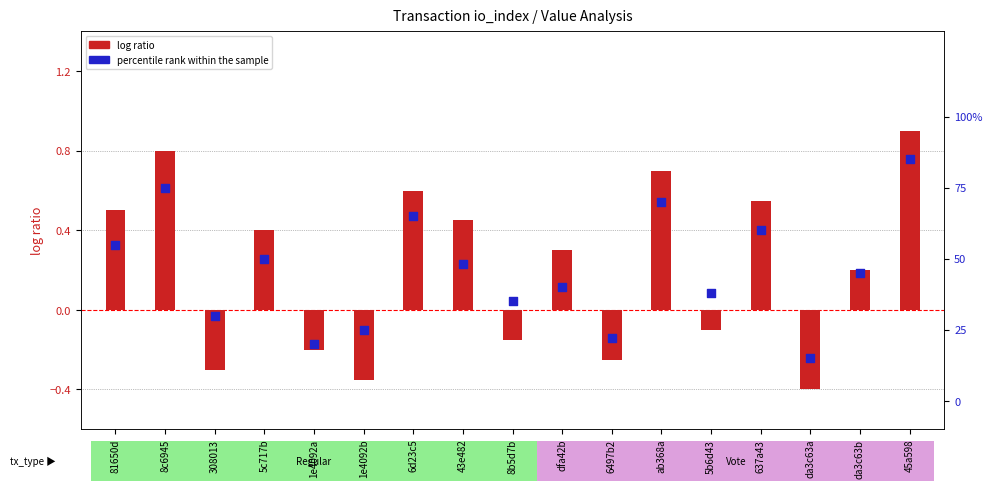

What are all the series names shown in the legend?

log ratio, percentile rank within the sample